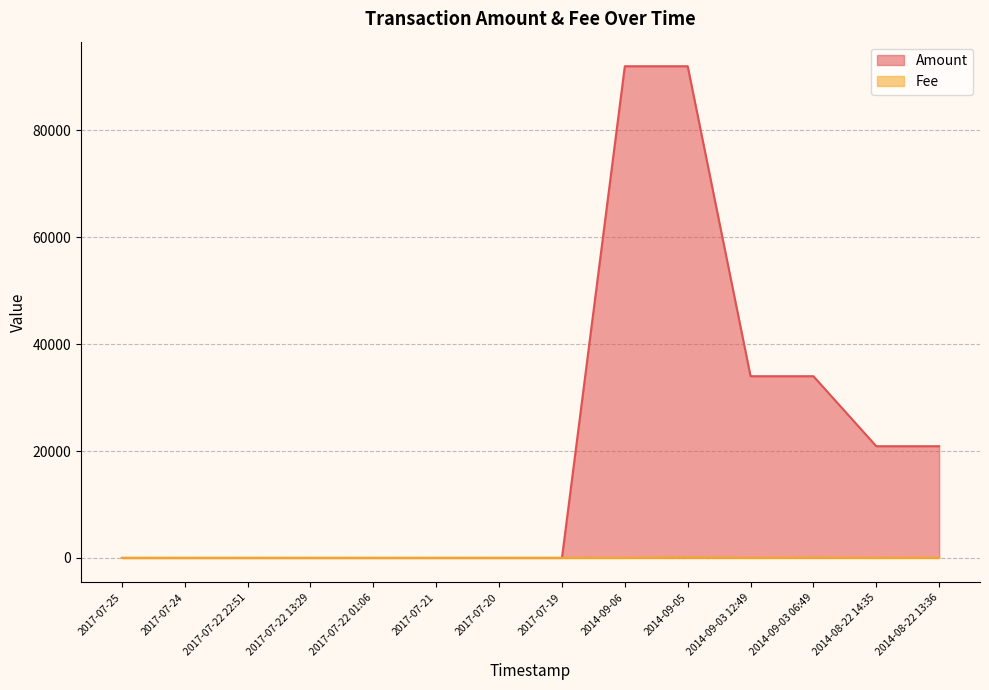

At 2017-07-22 01:06, list the series in order from largest to smallest.

Fee, Amount